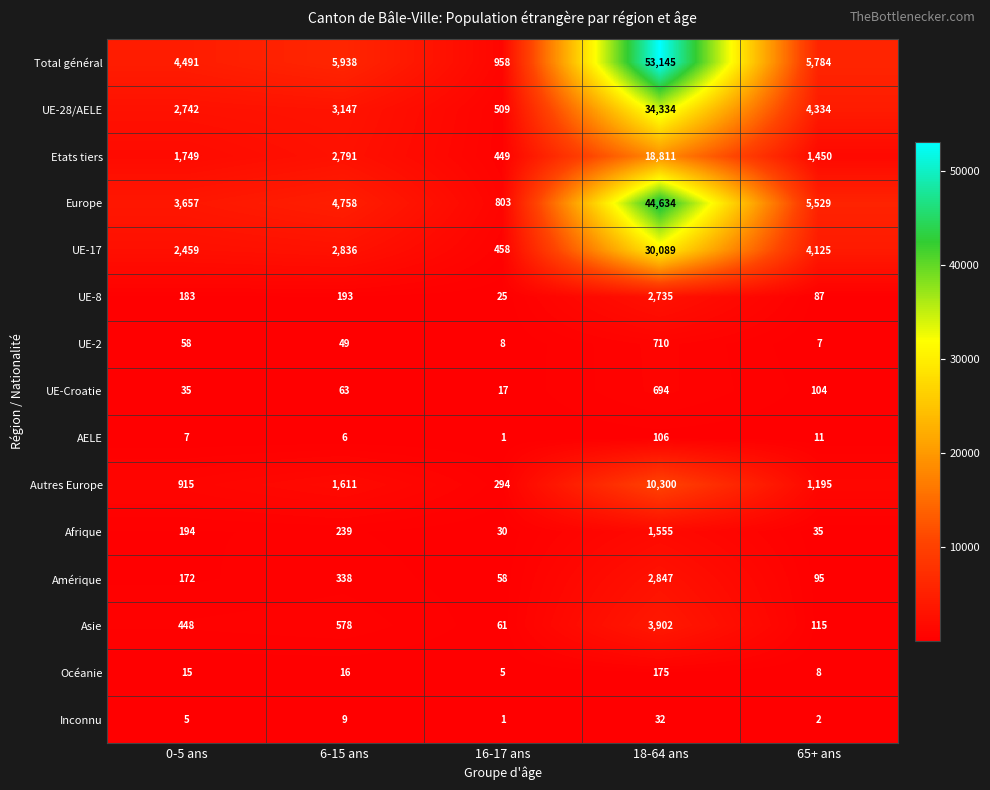

List the series in order of their peak value, highest first.

Total général, Europe, UE-28/AELE, UE-17, Etats tiers, Autres Europe, Asie, Amérique, UE-8, Afrique, UE-2, UE-Croatie, Océanie, AELE, Inconnu